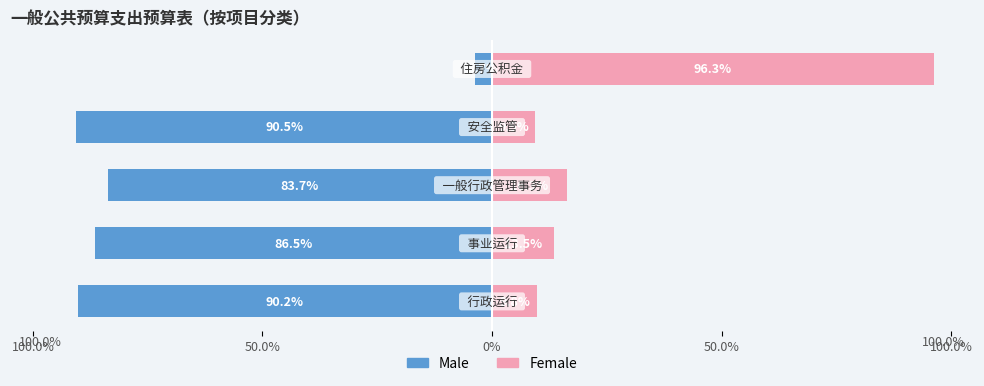

Reading right to left, extract all data points from this chart.

Male: -3.7	-90.5	-83.7	-86.5	-90.2
Female: 96.3	9.5	16.3	13.5	9.8